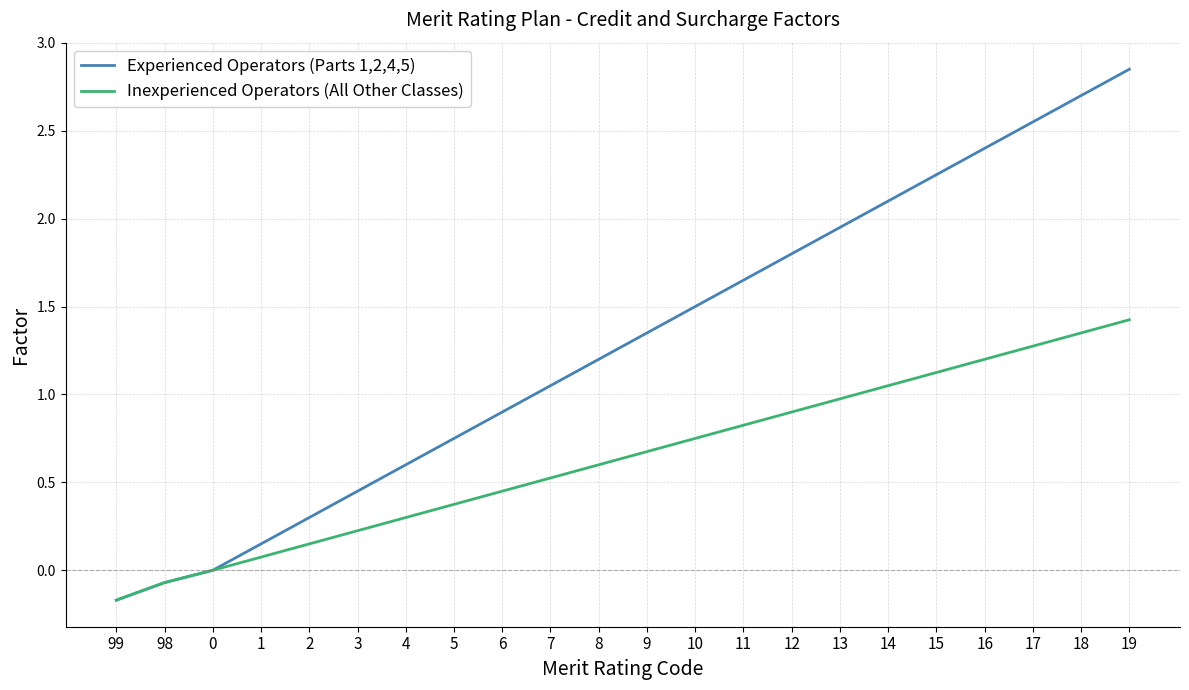

At which category does the chart reach its minimum across all series?

99